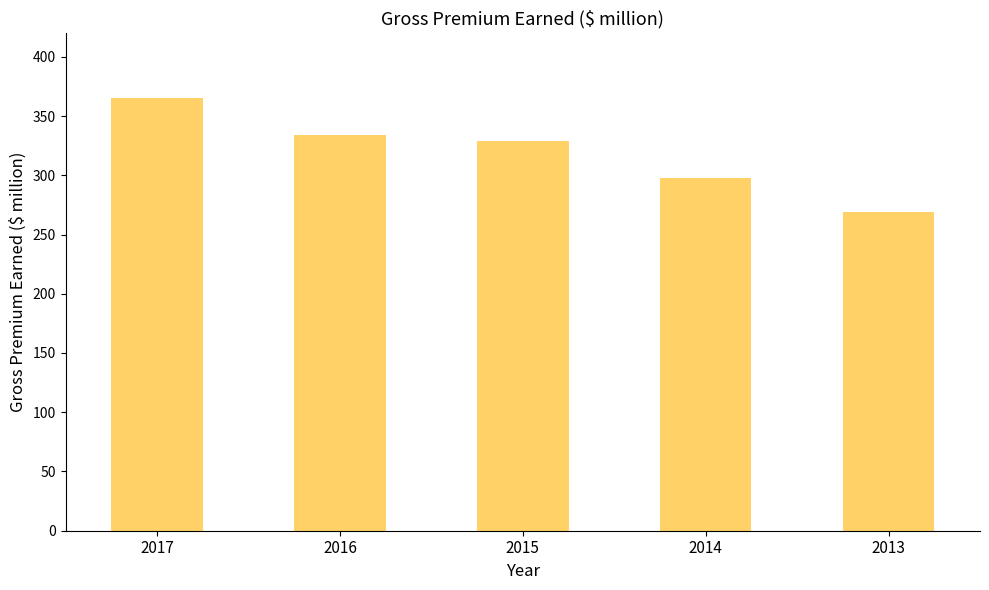

Are the bars grouped side by side (vs. stacked)?

No